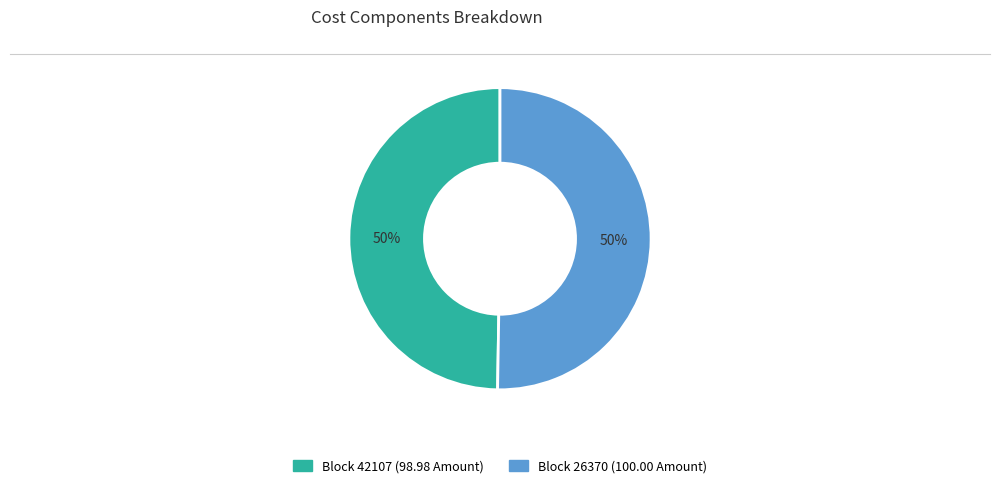

To the nearest percent, what is the average slice percentage?

50%